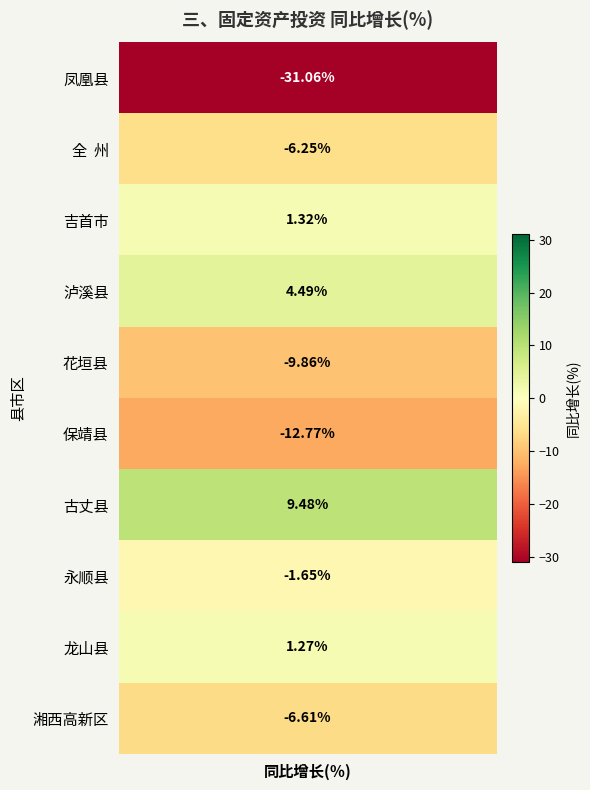

Which label corresponds to the largest value in the chart?

古丈县